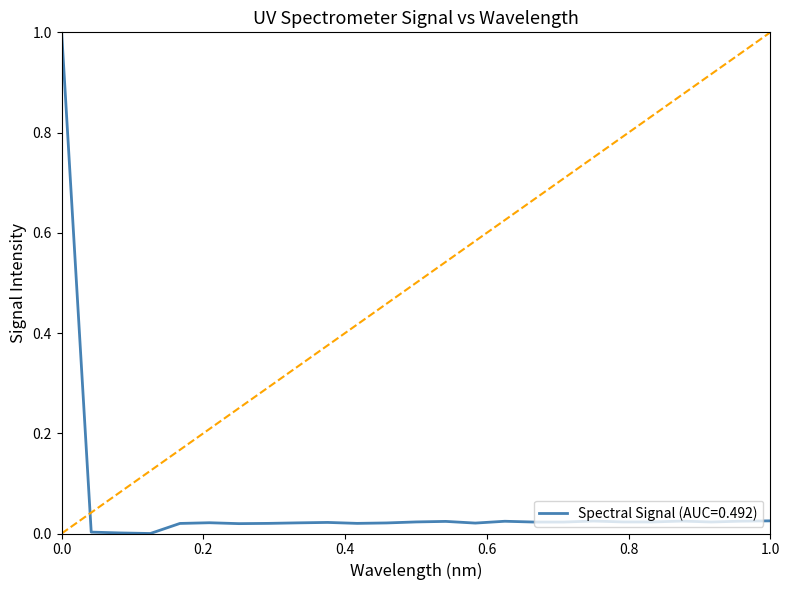

What is the greatest value displayed?

1.0